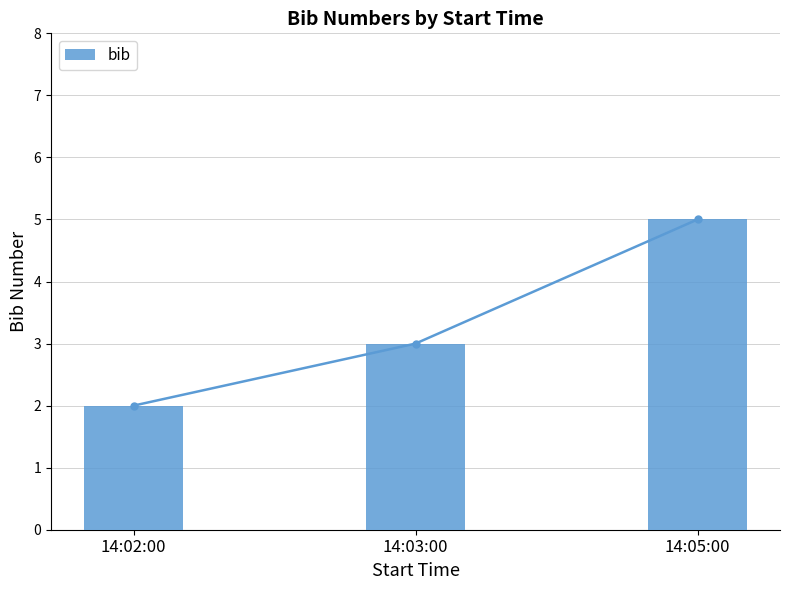

Rank the categories by value from highest to lowest.

14:05:00, 14:03:00, 14:02:00